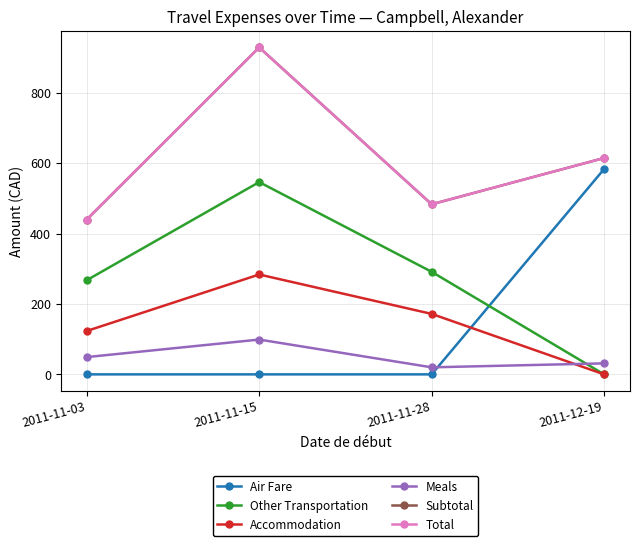

The value of Subtotal at 2011-11-03 is 439.6. True or false?

True